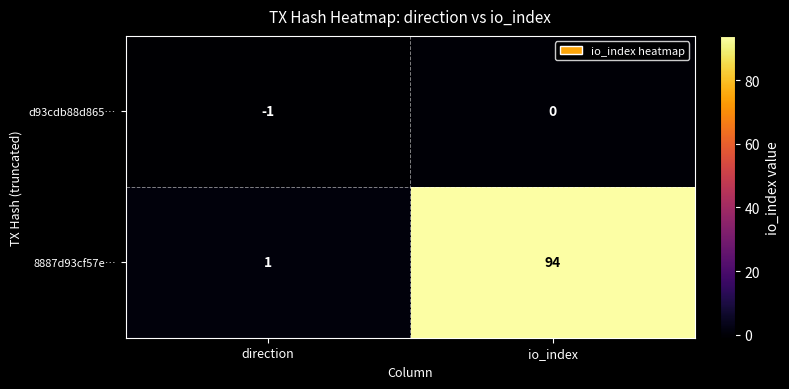

Reading left to right, transcribe all the data shown in this chart.

d93cdb88d865…: direction=-1	io_index=0
8887d93cf57e…: direction=1	io_index=94